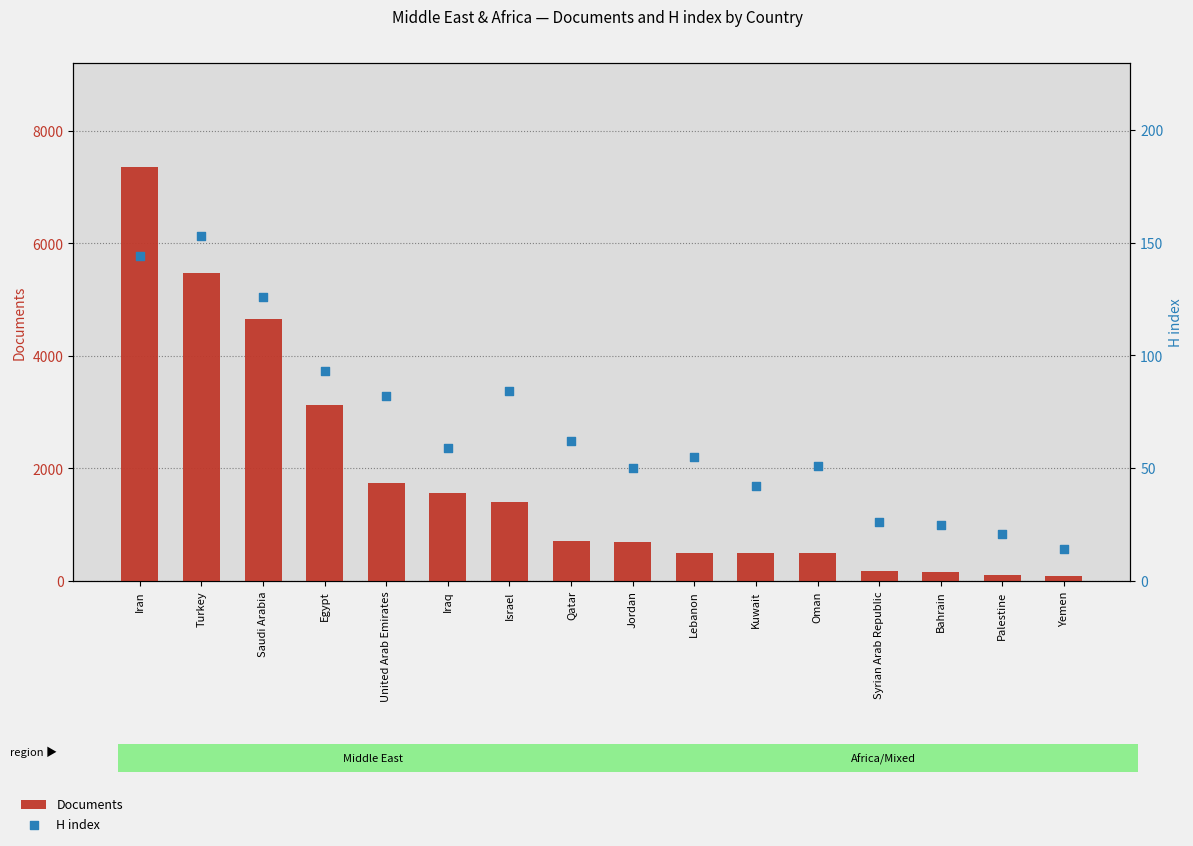

Which series has the largest total across all categories?

Documents